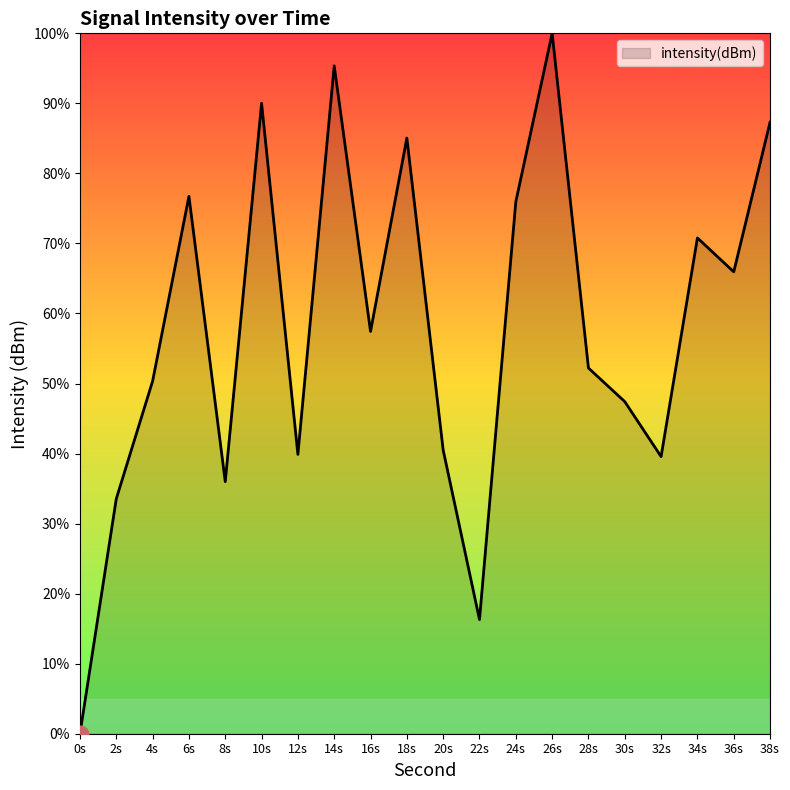

Approximately how many times larger is the value at 34s compared to 14s?

0.7